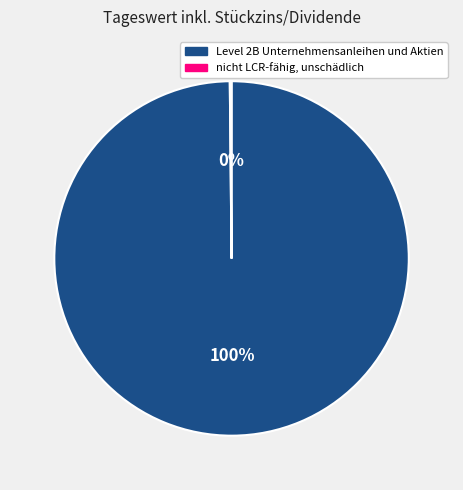

Which slice represents more than half of the pie?

Level 2B Unternehmensanleihen und Aktien